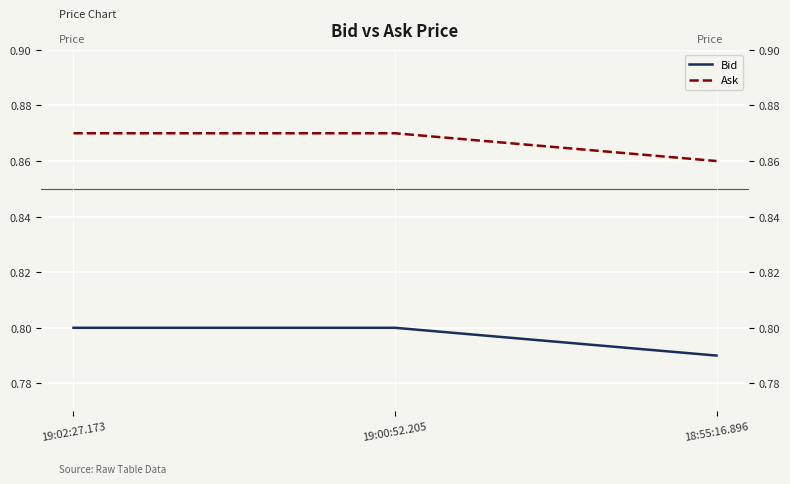

Reading right to left, list all the values displayed in this chart.

Bid: 0.8	0.8	0.8
Ask: 0.9	0.9	0.9